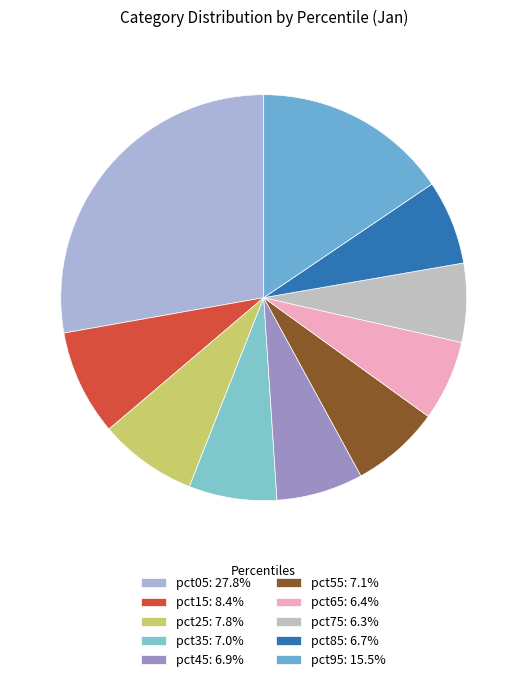

What percentage is the pct65 slice, to the nearest percent?

6%